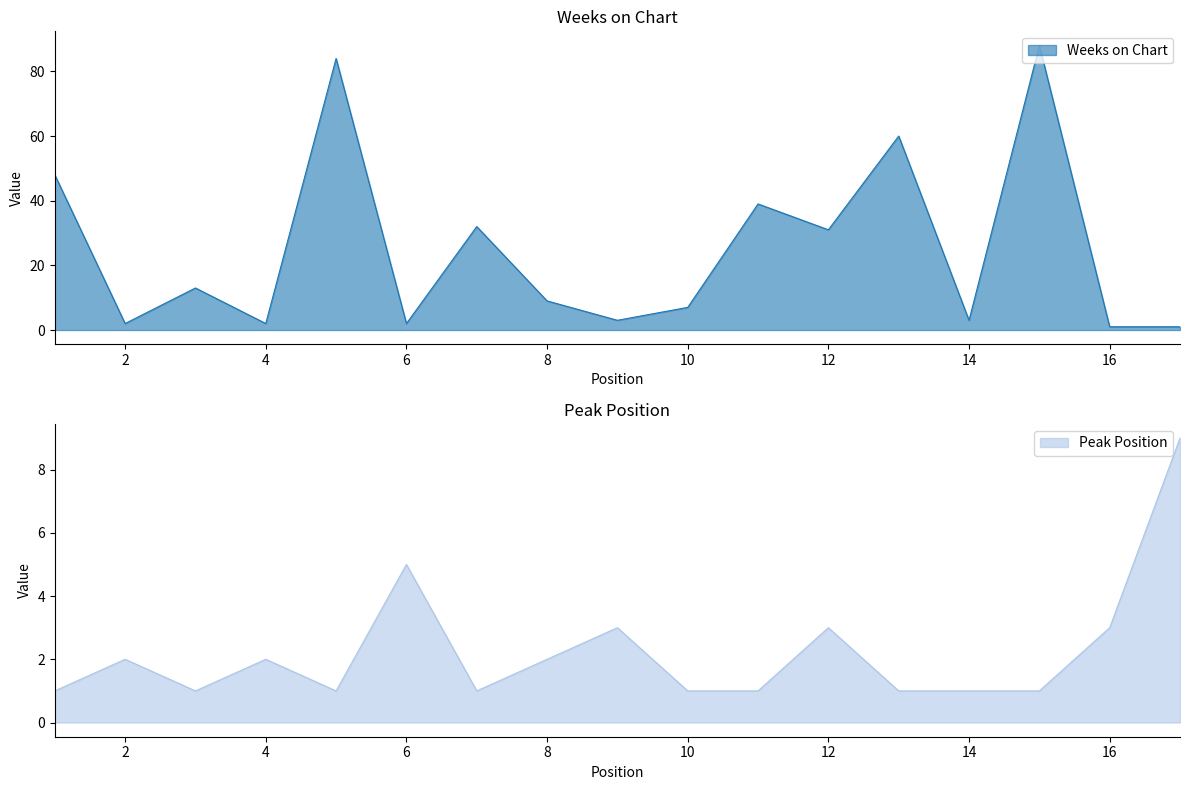

Where does the Weeks on Chart series first go above 9?

1